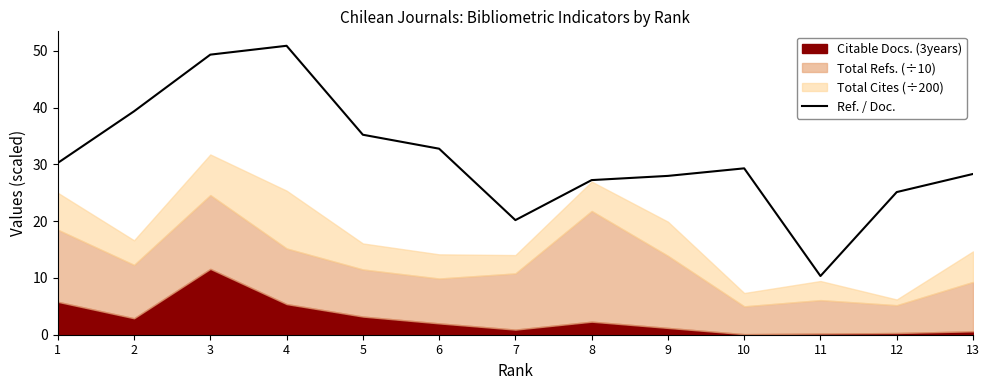

The value at 12 is 25.1. True or false?

True